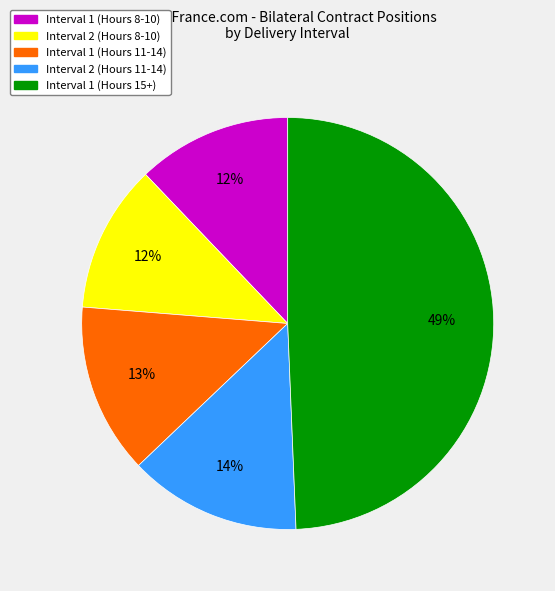

Which has a higher value, Interval 1 (Hours 11-14) or Interval 1 (Hours 15+)?

Interval 1 (Hours 15+)